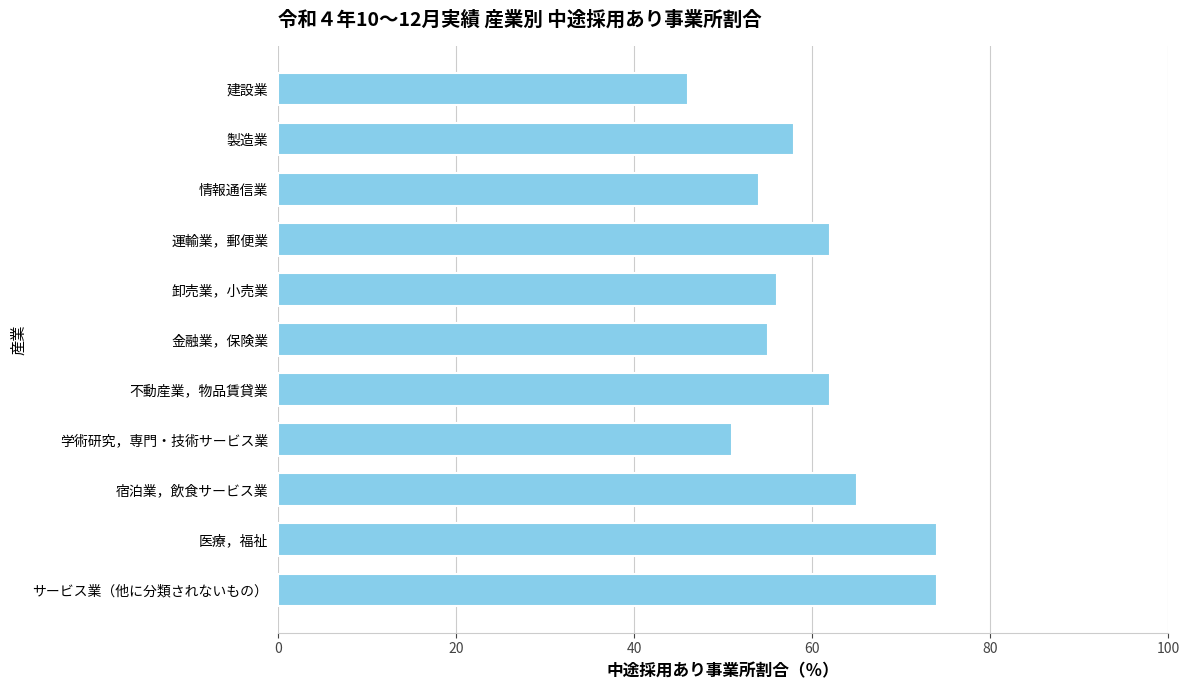

How many data points are less than 58?

5